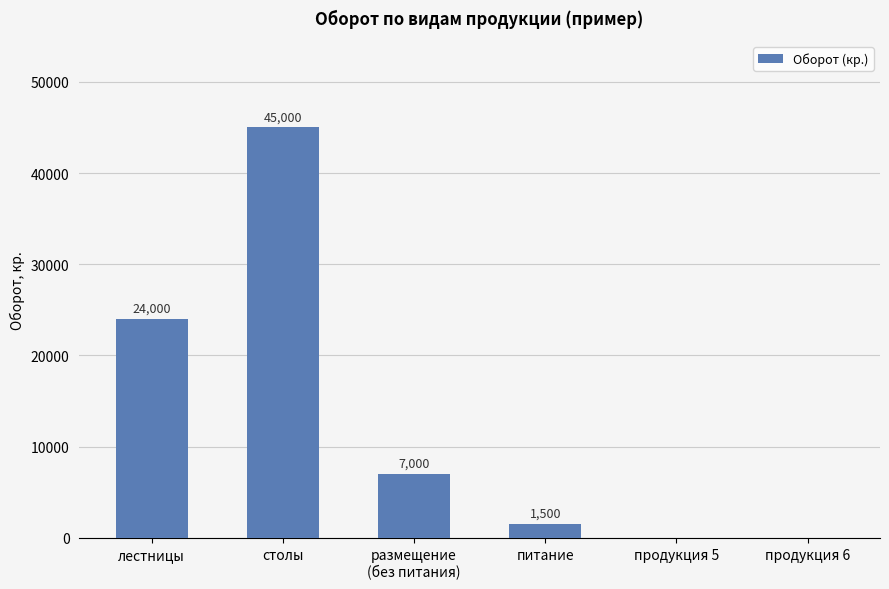

What is the change in value from столы to размещение
(без питания)?

-38000